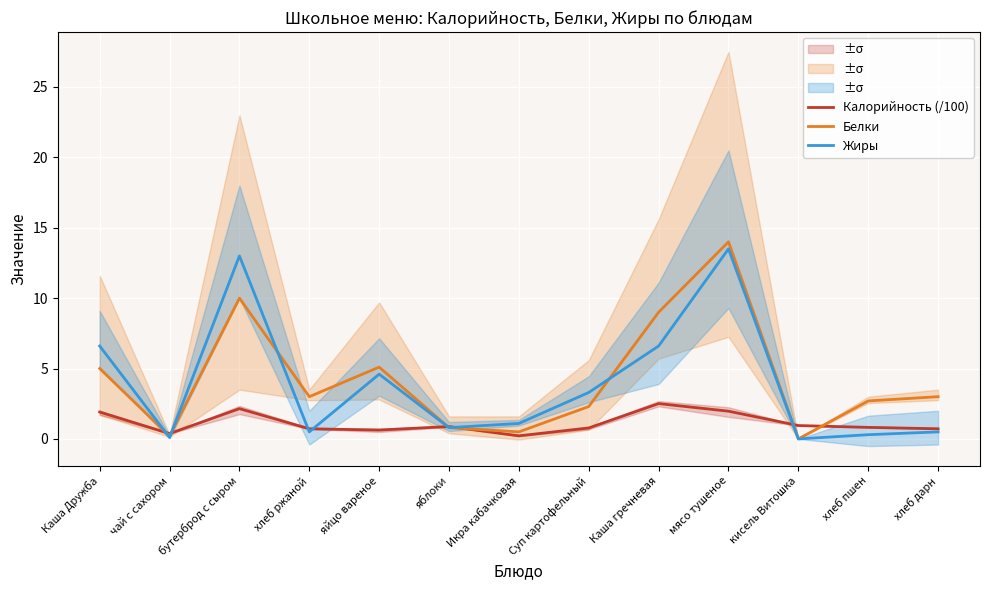

Which category has the lowest value in the Калорийность (/100) series?

Икра кабачковая